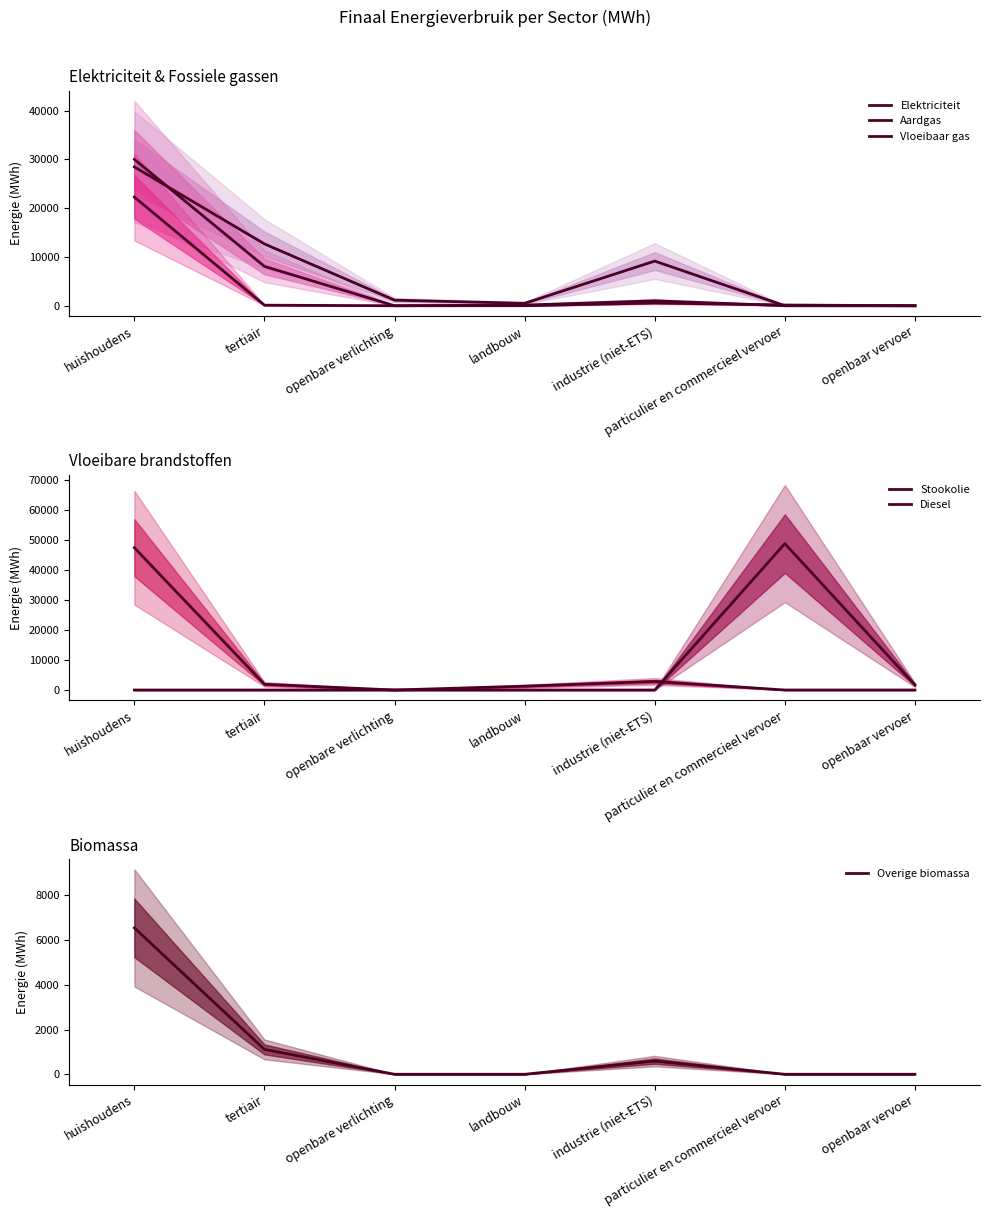

What is the total value across all series at industrie (niet-ETS)?

14177.9